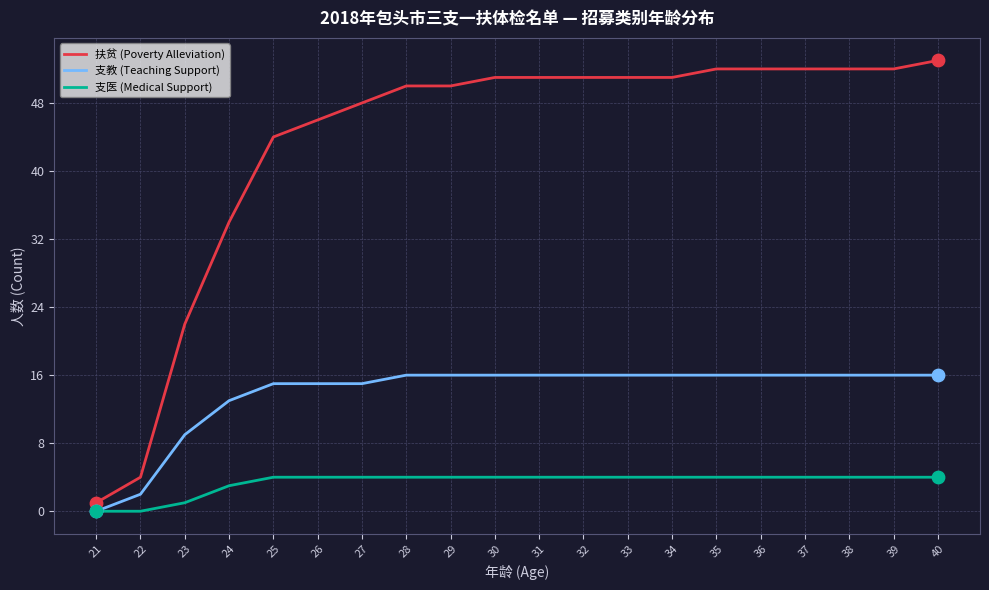

Between 23 and 27, which series saw the biggest shift?

扶贫 (Poverty Alleviation)